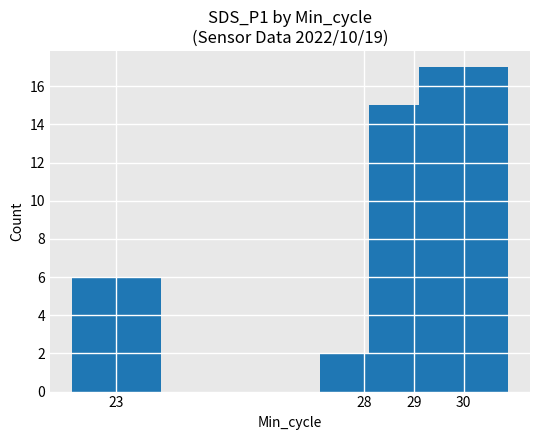

Reading left to right, what are all the values shown in this chart?

6	2	15	17